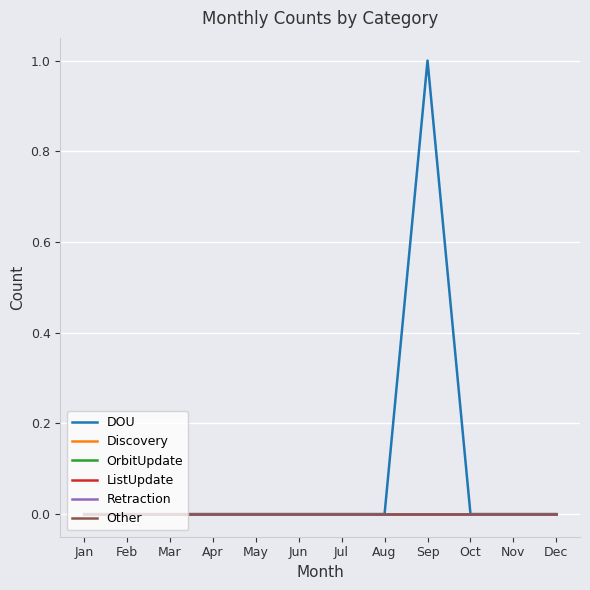

Between May and Nov, which is larger?

May